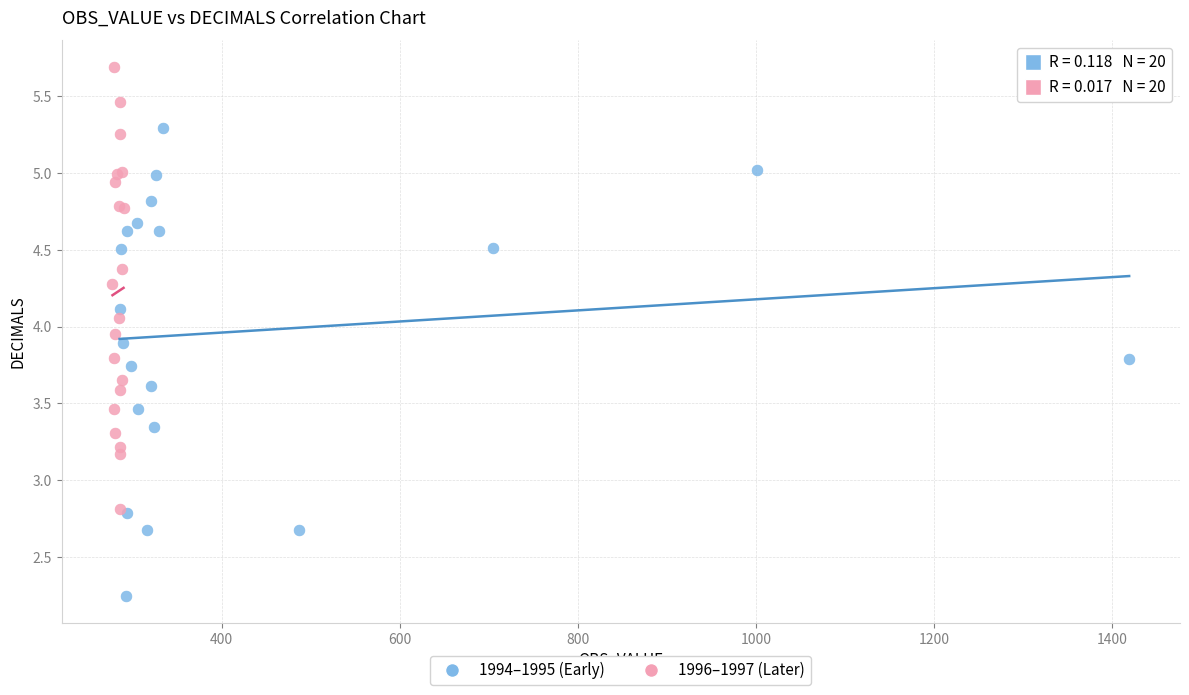

Which series reaches the maximum Y coordinate?

1996–1997 (Later)